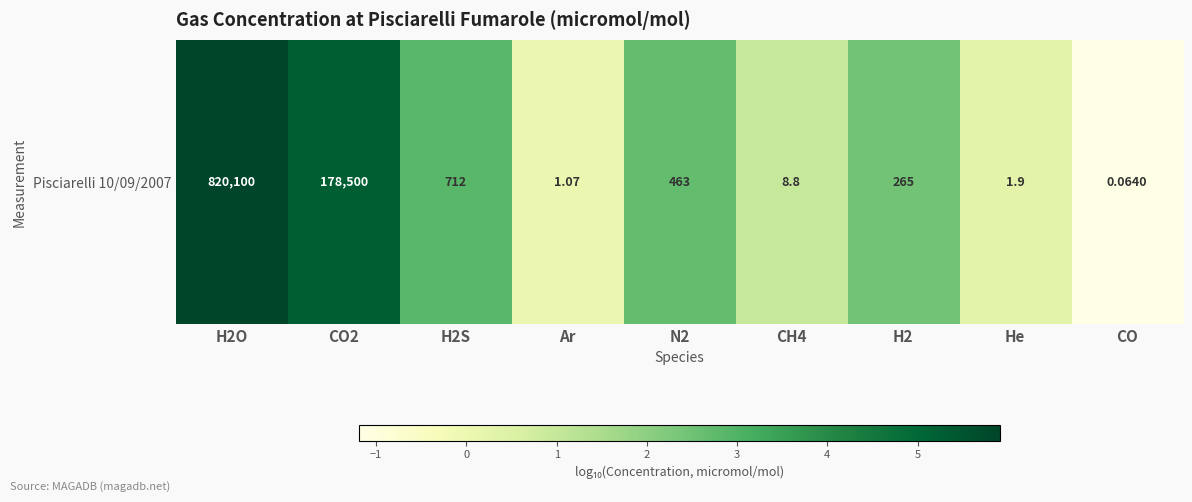

Which label corresponds to the largest value in the chart?

H2O